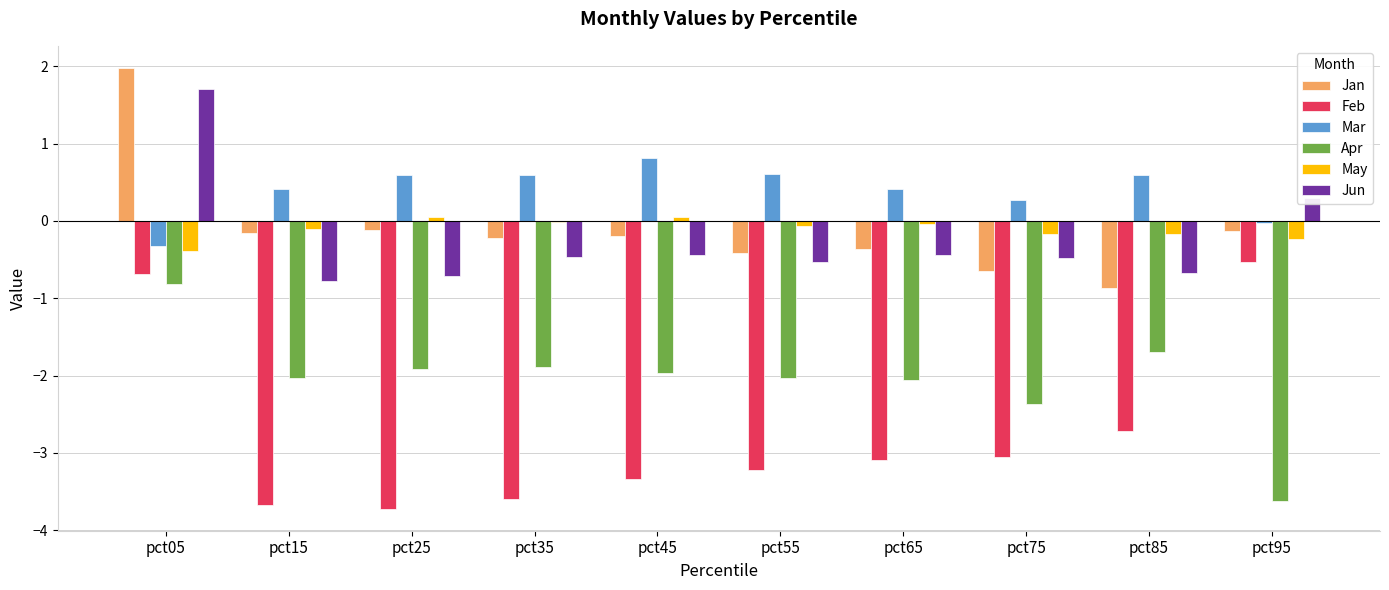

The value of Apr at pct35 is -1.0. True or false?

False